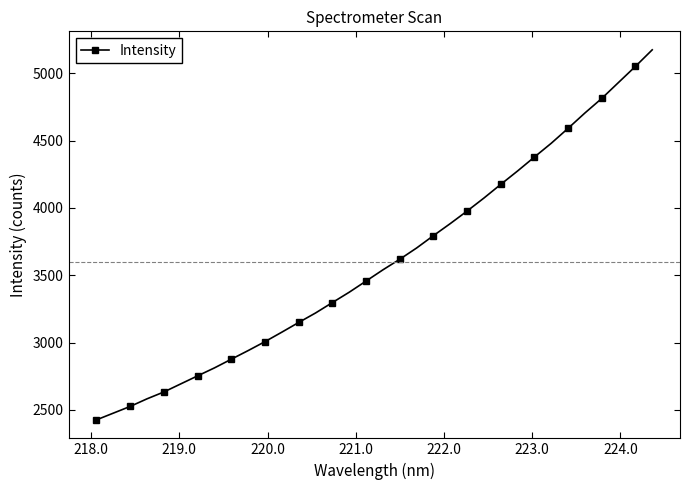

What is the smallest value displayed?

2425.5